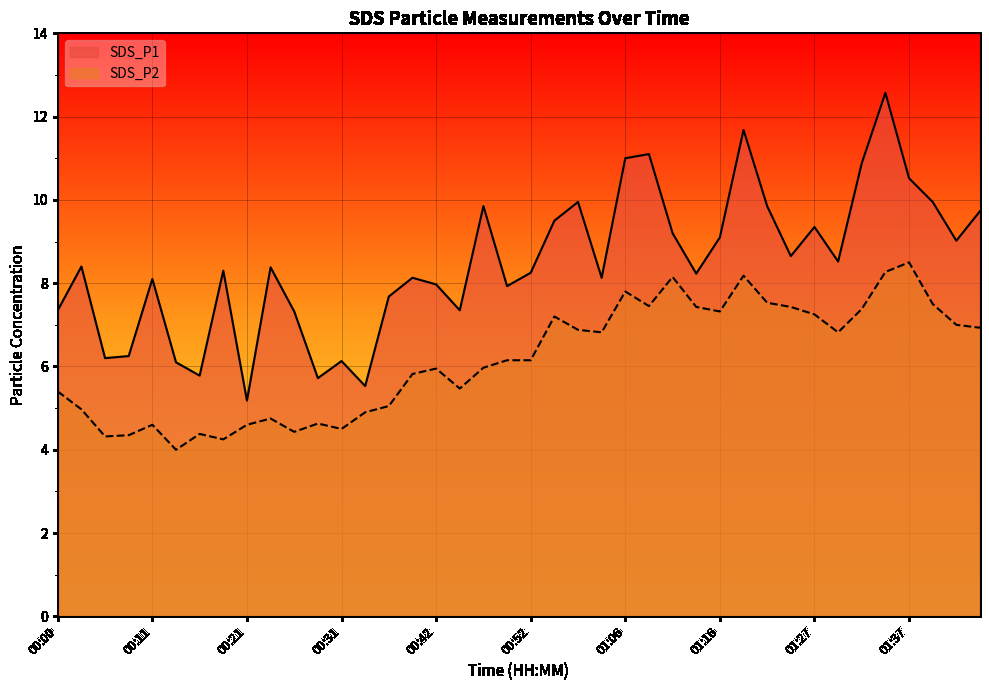

Which label corresponds to the smallest value in the chart?

00:13